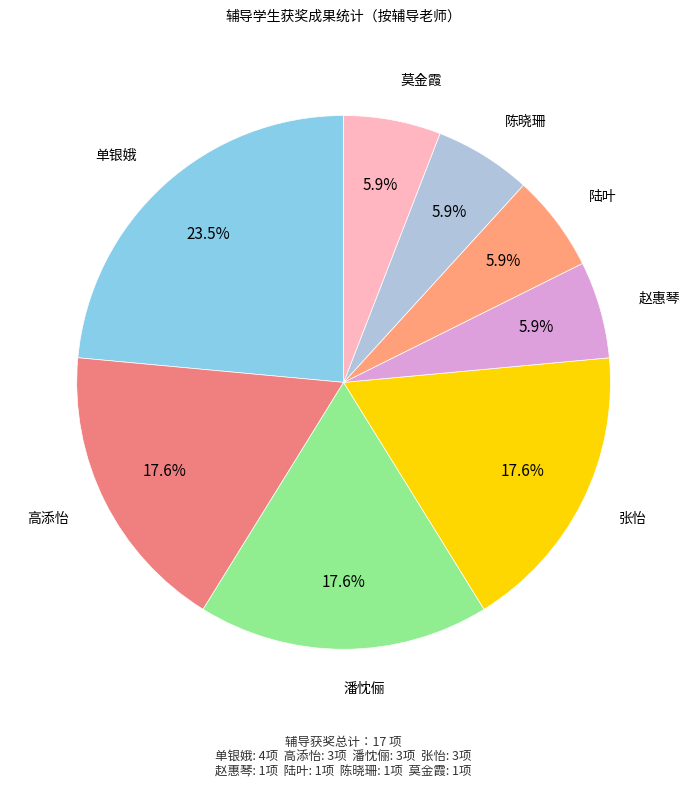

Which category has the biggest portion of the pie?

单银娥